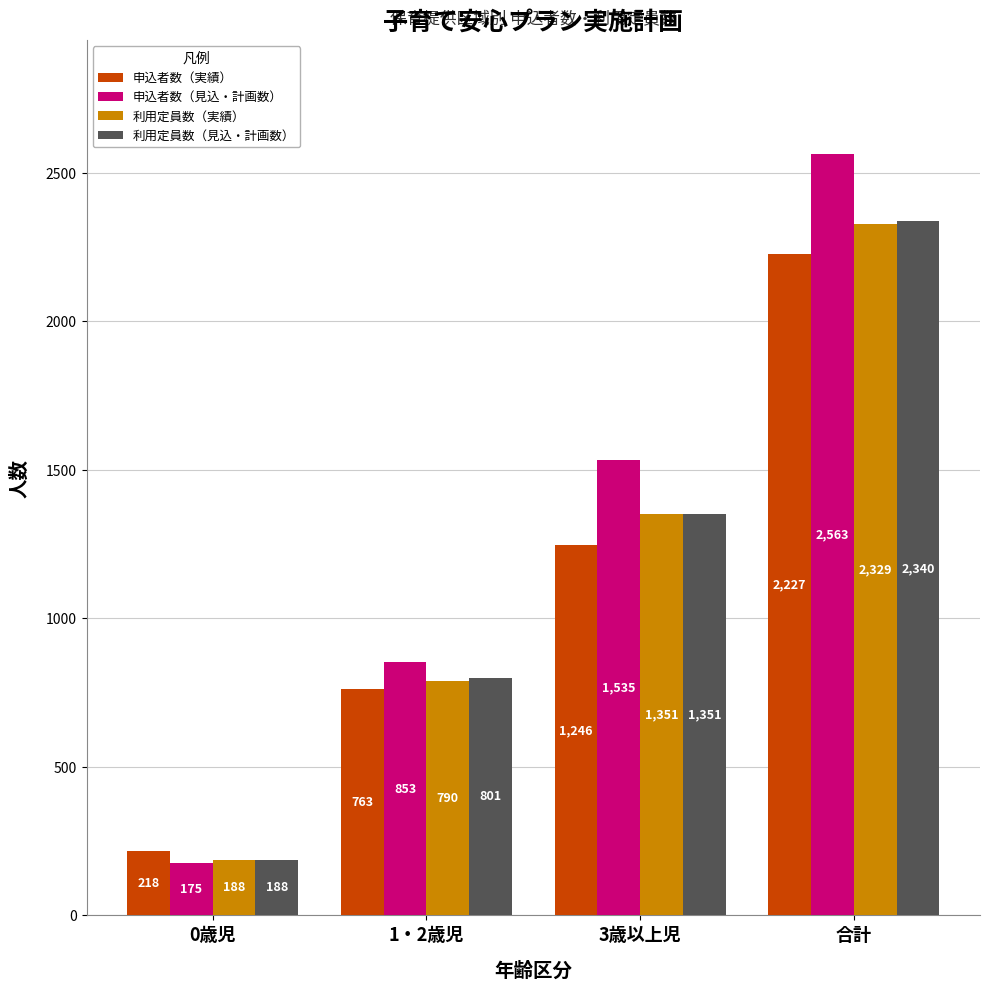

Count the 申込者数（見込・計画数） values in the range 853 to 2563.

3